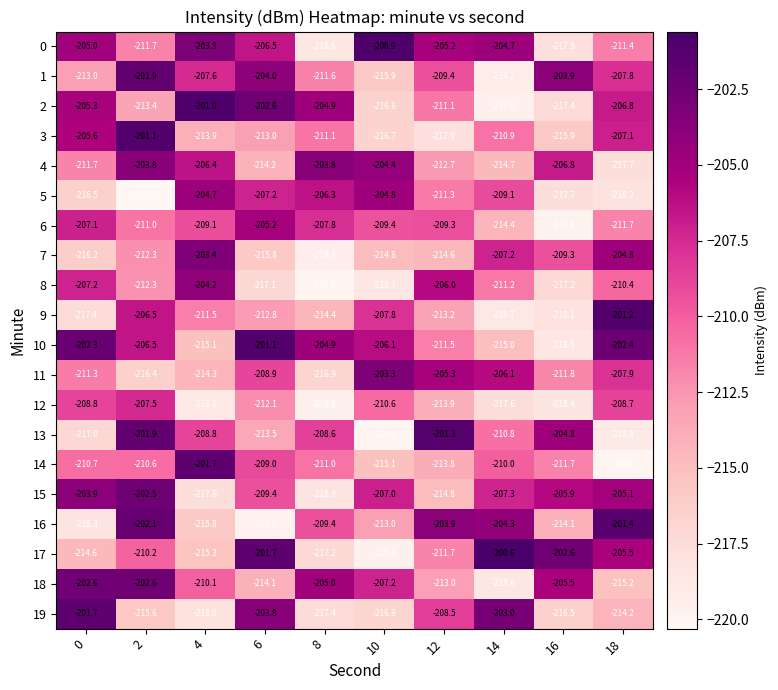

What is the approximate value of 9 at 6?

-212.8